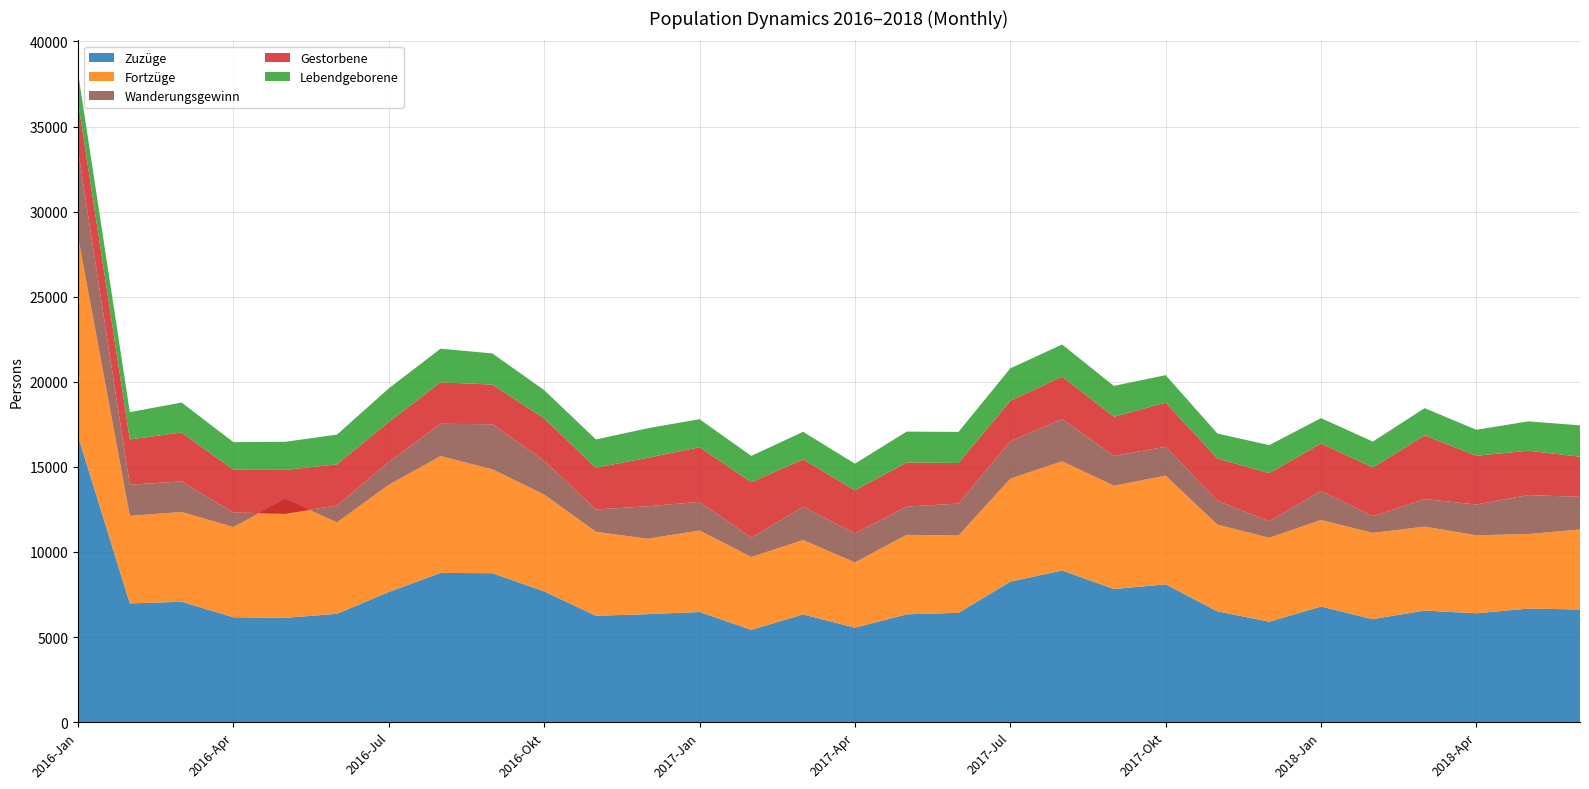

Reading left to right, extract all data points from this chart.

Zuzüge: 16804	6974	7072	6158	6125	6364	7645	8766	8751	7680	6248	6342	6470	5420	6328	5547	6333	6421	8252	8908	7821	8092	6504	5900	6791	6050	6554	6393	6671	6618
Fortzüge: 11721	5147	5276	5305	6977	5376	6300	6865	6107	5692	4935	4430	4790	4282	4371	3839	4671	4544	6053	6420	6072	6391	5096	4931	5088	5068	4932	4585	4380	4699
Wanderungsgewinn: 5083	1827	1796	853	-852	988	1345	1901	2644	1988	1313	1912	1680	1138	1957	1708	1662	1877	2199	2488	1749	1701	1408	969	1703	982	1622	1808	2291	1919
Gestorbene: 2850	2662	2875	2515	2569	2420	2346	2437	2333	2481	2451	2851	3213	3252	2787	2518	2594	2384	2377	2487	2302	2586	2481	2828	2791	2861	3740	2864	2607	2360
Lebendgeborene: 1699	1605	1761	1621	1654	1746	1976	1976	1831	1669	1661	1734	1649	1551	1616	1575	1812	1827	1906	1887	1812	1617	1468	1648	1491	1524	1603	1526	1725	1843